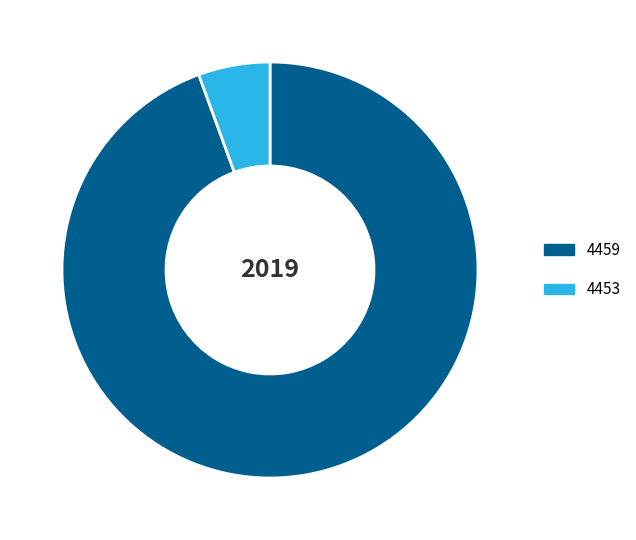

Is 4453 the majority of the pie?

No